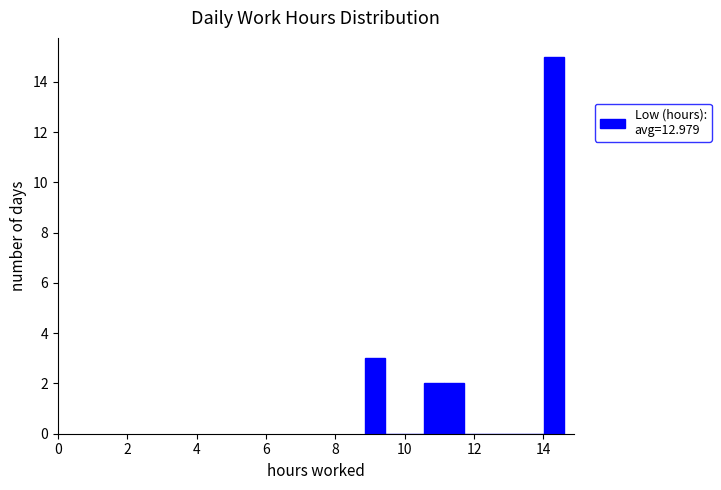

Around what value on the x-axis is the tallest bar? Give the approximate position of its centre, as read against the axis.

14.2